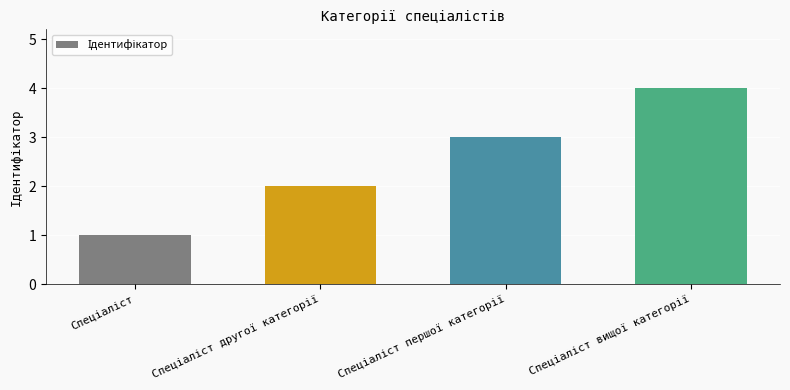

What is the maximum value shown in the chart?

4